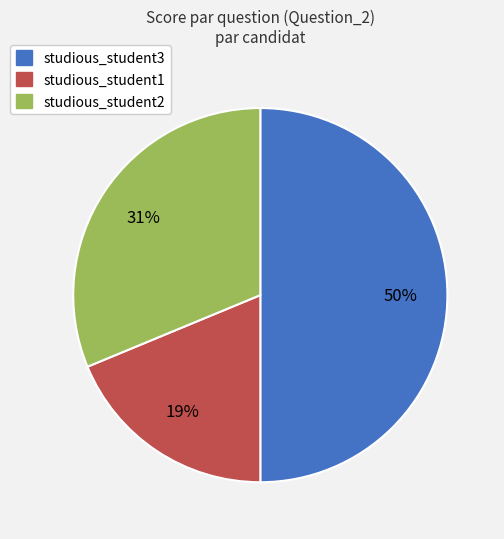

To the nearest percent, what is the combined percentage of studious_student1 and studious_student3?

69%